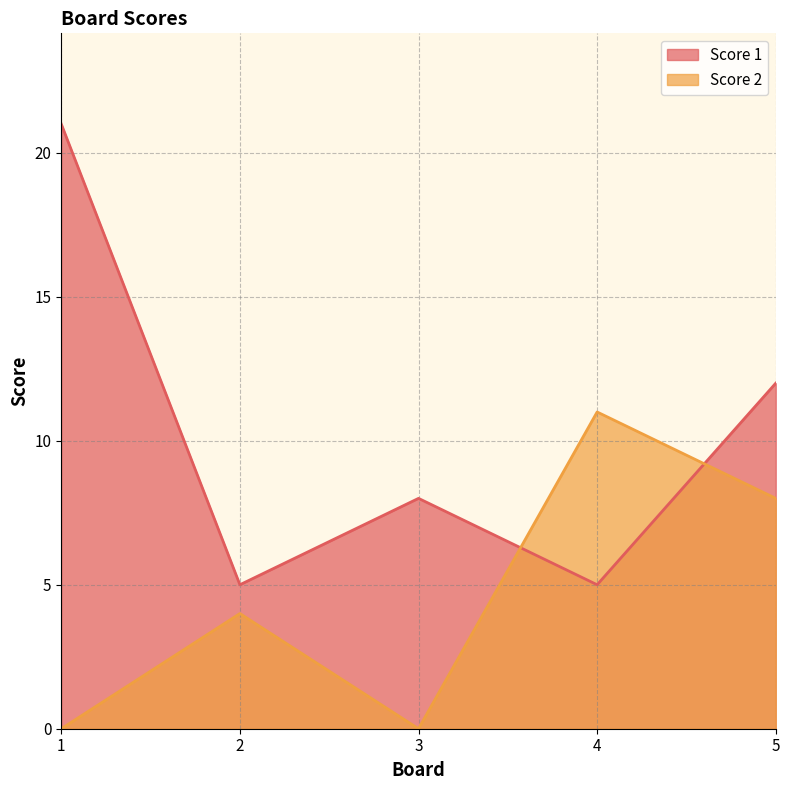

How many values in the Score 1 series are below 8?

2